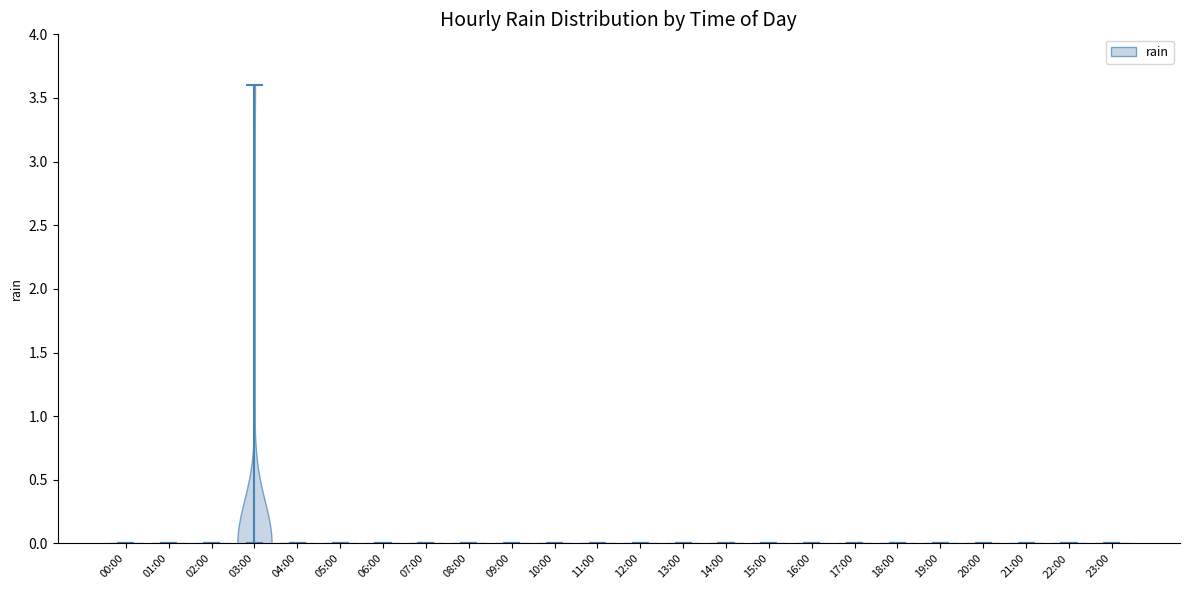

What is the highest point the violin for 19:00 reaches on the y-axis? The values are not printed on the chart, so give them approximately, as read against the axis.

0.0